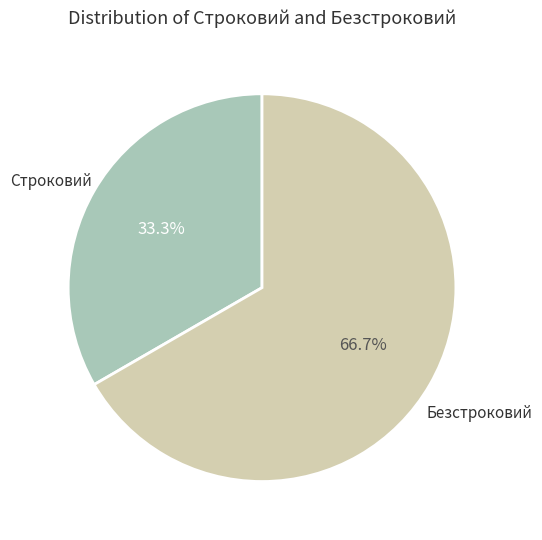

Does any single category account for the majority?

Yes